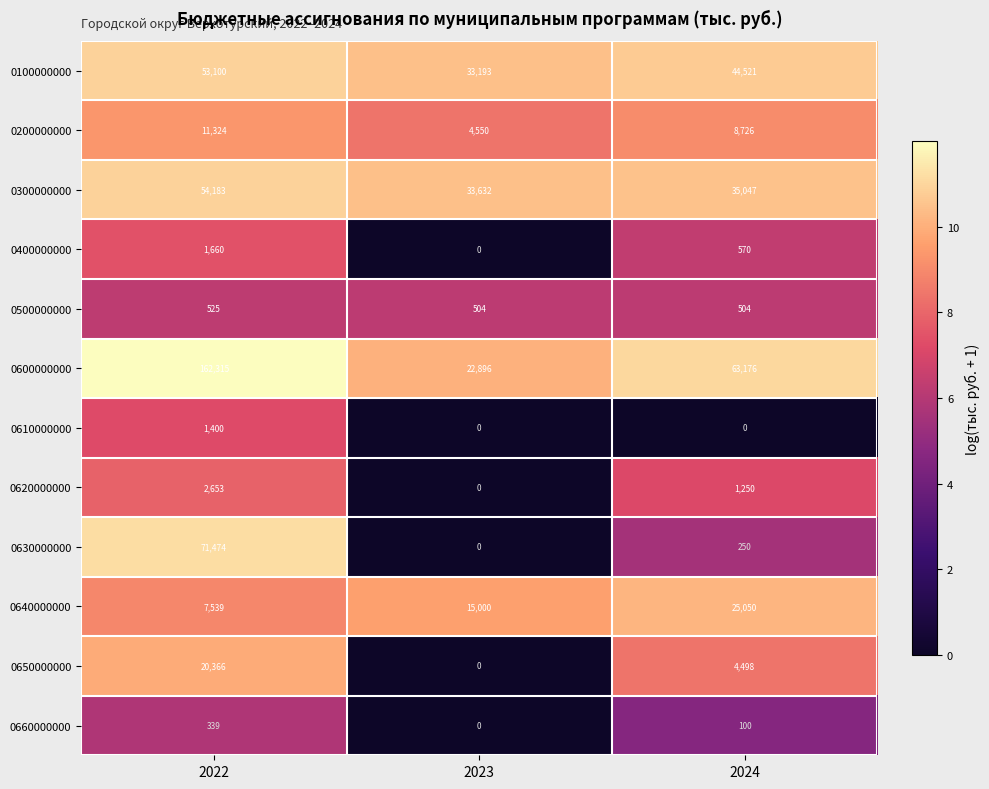

Which series changed the most between 2022 and 2024?

0600000000